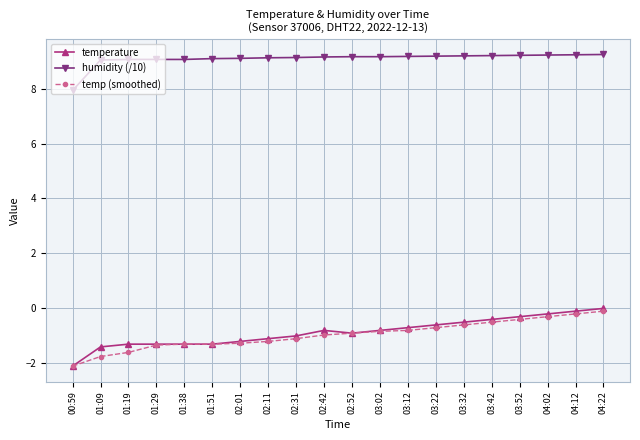

What is the minimum value for temperature?

-2.1